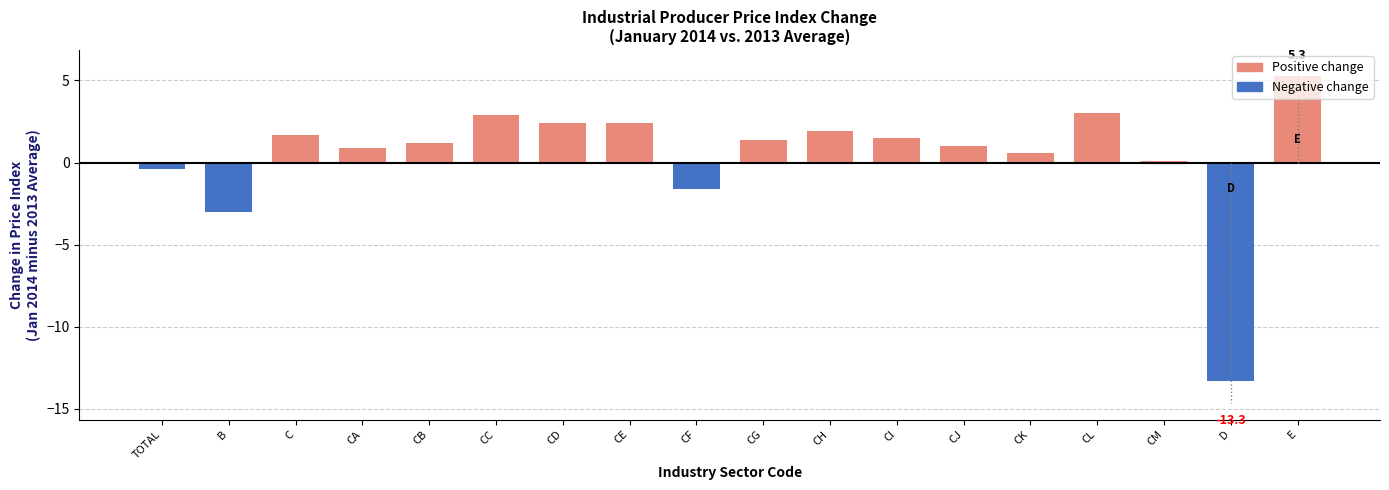

What is the approximate value at C?

1.7